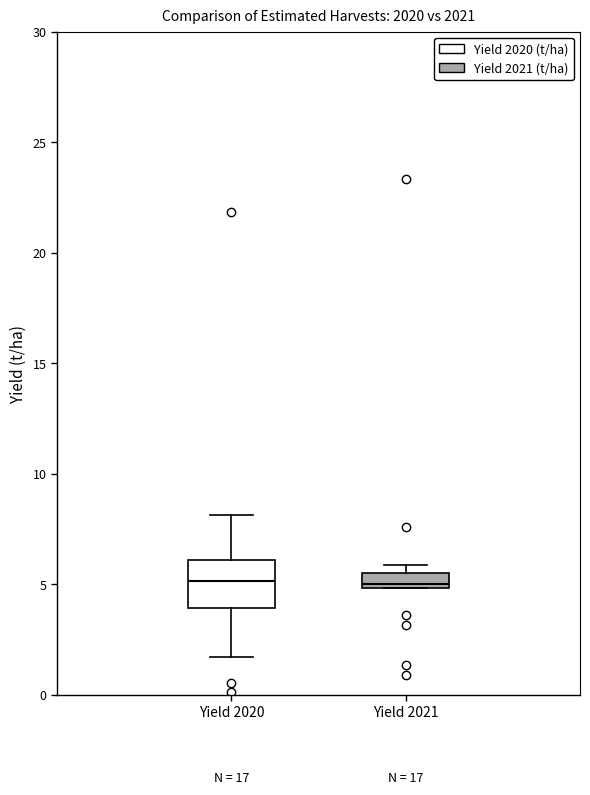

Where is the upper edge of the box for Yield 2020 on the y-axis? The values are not printed on the chart, so give them approximately, as read against the axis.

6.0